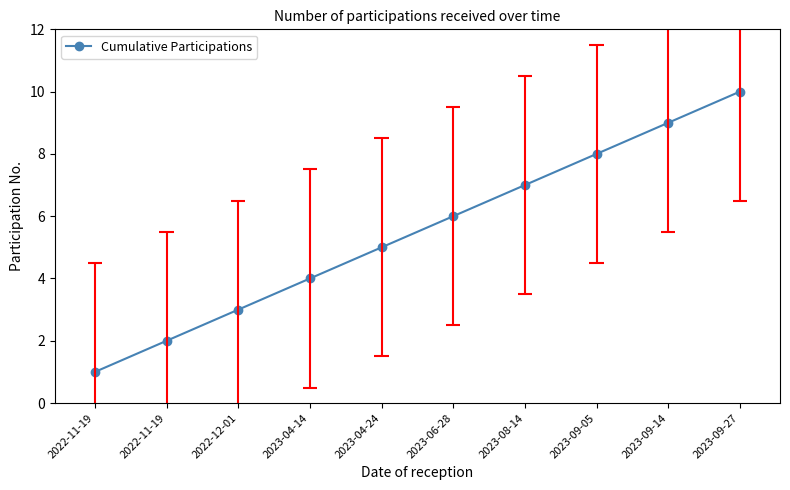

Approximately how many times larger is the value at 2023-09-27 compared to 2022-11-19?

10.0